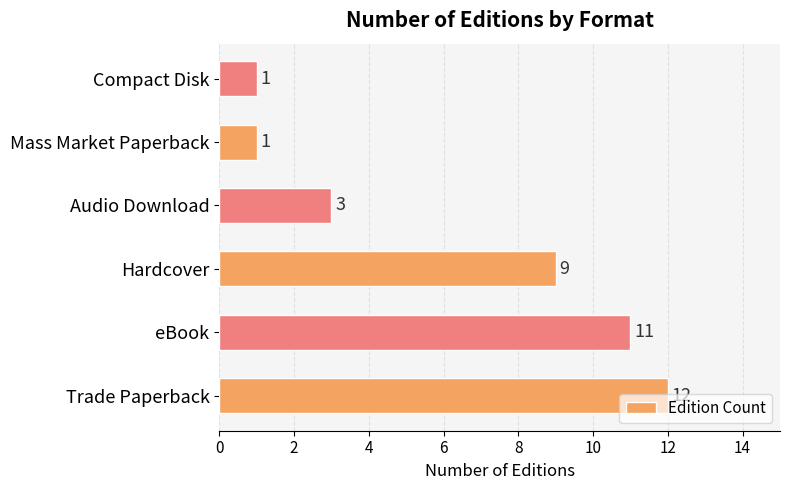

What is the difference between the maximum and minimum values?

11